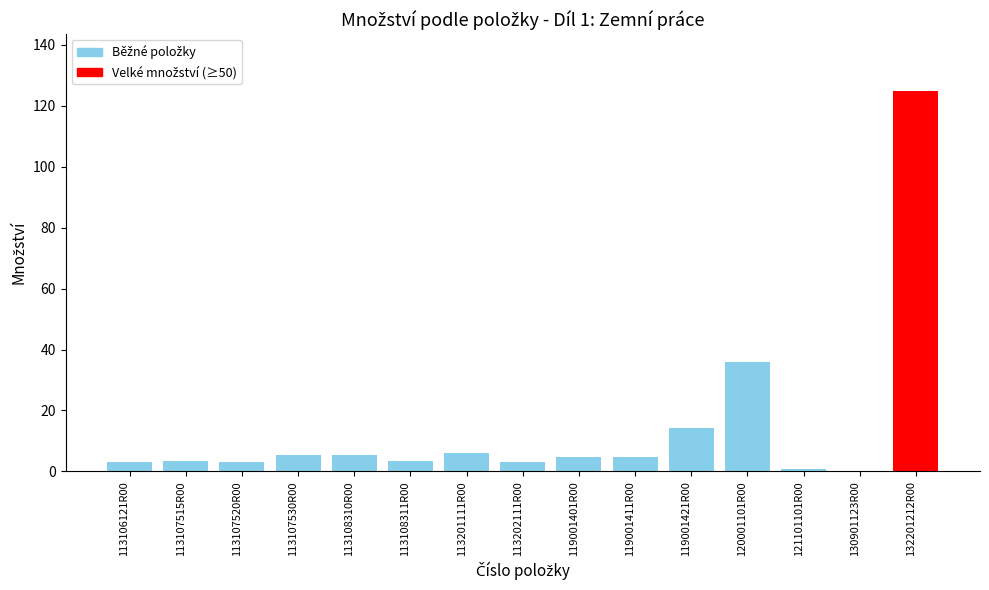

Where is the data nearest to the value 62?

120001101R00